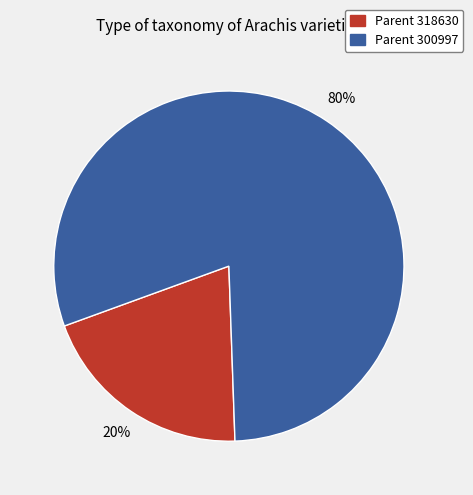

Is there any slice that represents more than half of the pie?

Yes